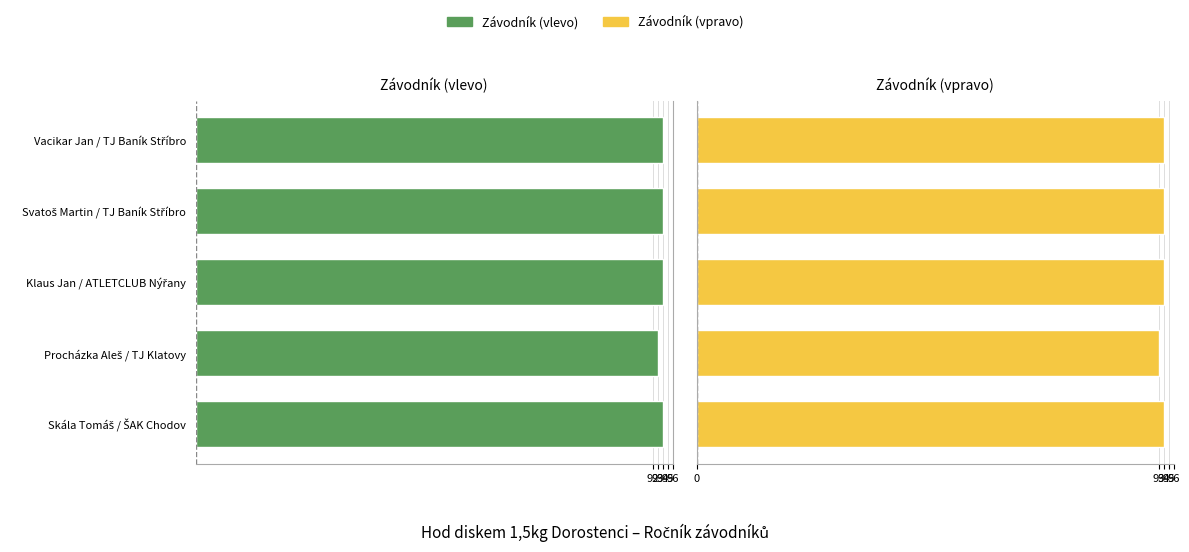

What is the value of the Závodník (vpravo) bar at the 4th from the left?

94